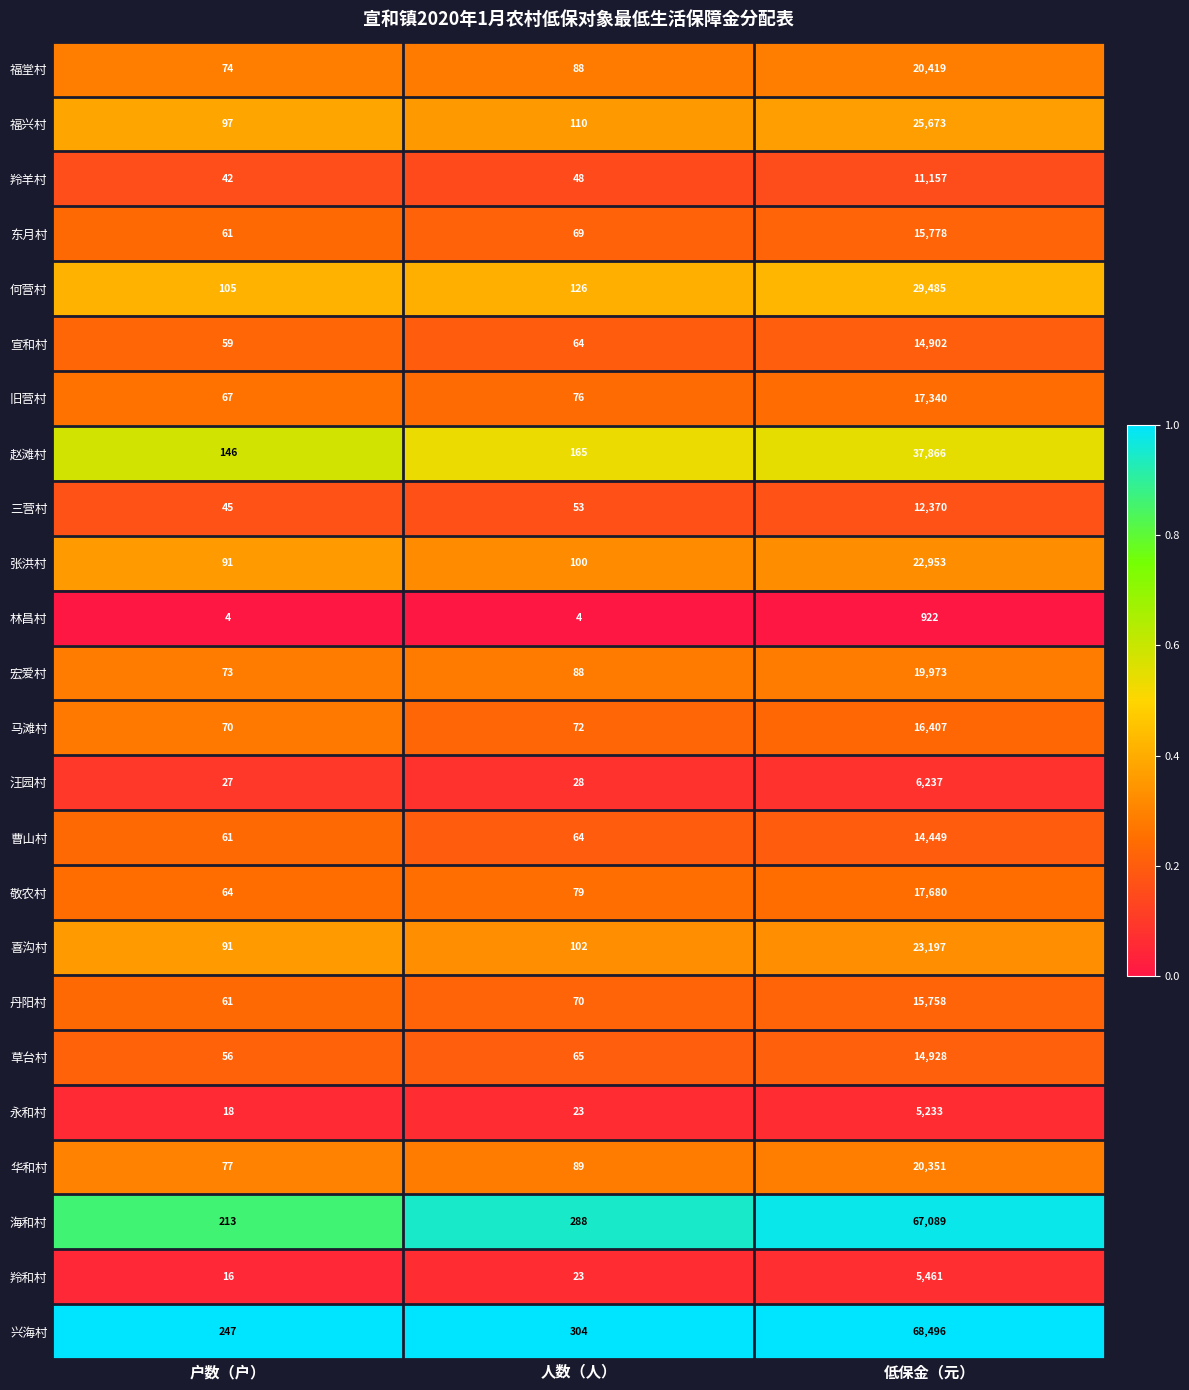

What is the spread (max minus min) of values at 人数（人）?

300